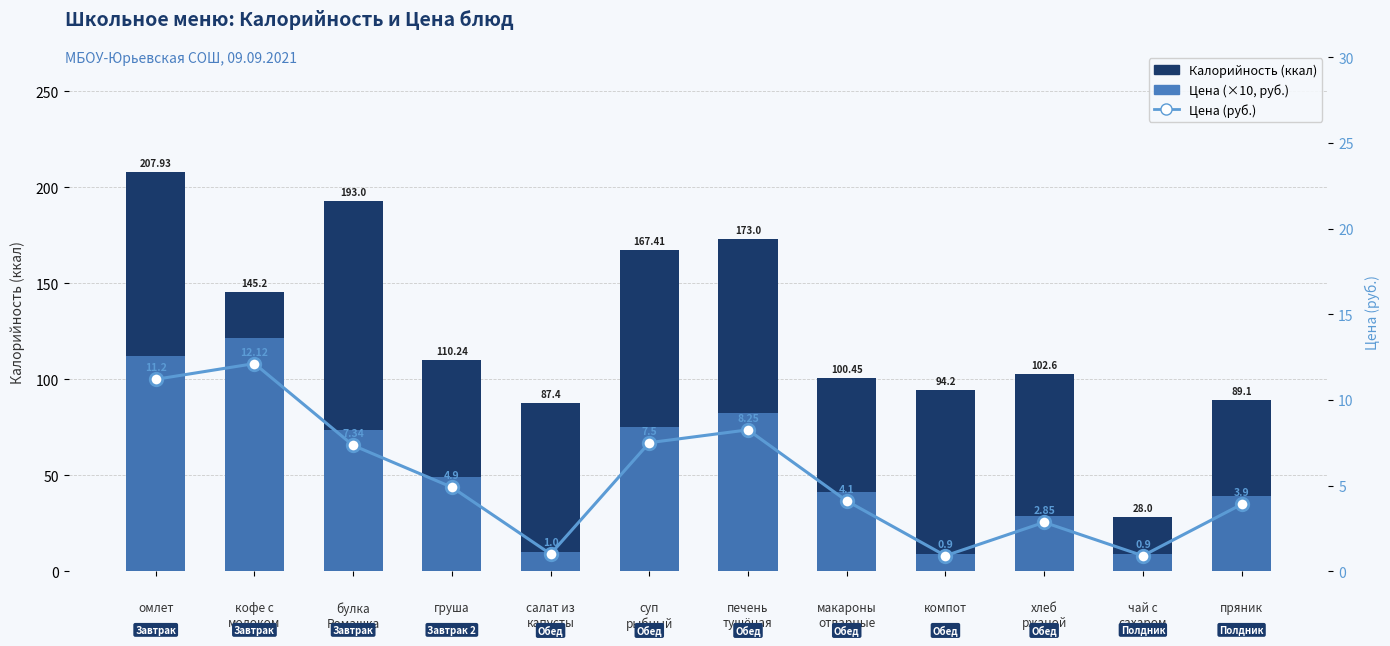

Reading left to right, what are all the values shown in this chart?

Калорийность (ккал): омлет=207.9	кофе с
молоком=145.2	булка
Ромашка=193.0	груша=110.2	салат из
капусты=87.4	суп
рыбный=167.4	печень
тушёная=173.0	макароны
отварные=100.5	компот=94.2	хлеб
ржаной=102.6	чай с
сахаром=28.0	пряник=89.1
Цена (×10, руб.): омлет=112.0	кофе с
молоком=121.2	булка
Ромашка=73.4	груша=49.0	салат из
капусты=10.0	суп
рыбный=75.0	печень
тушёная=82.5	макароны
отварные=41.0	компот=9.0	хлеб
ржаной=28.5	чай с
сахаром=9.0	пряник=39.0
Цена (руб.): омлет=11.2	кофе с
молоком=12.1	булка
Ромашка=7.3	груша=4.9	салат из
капусты=1.0	суп
рыбный=7.5	печень
тушёная=8.2	макароны
отварные=4.1	компот=0.9	хлеб
ржаной=2.9	чай с
сахаром=0.9	пряник=3.9